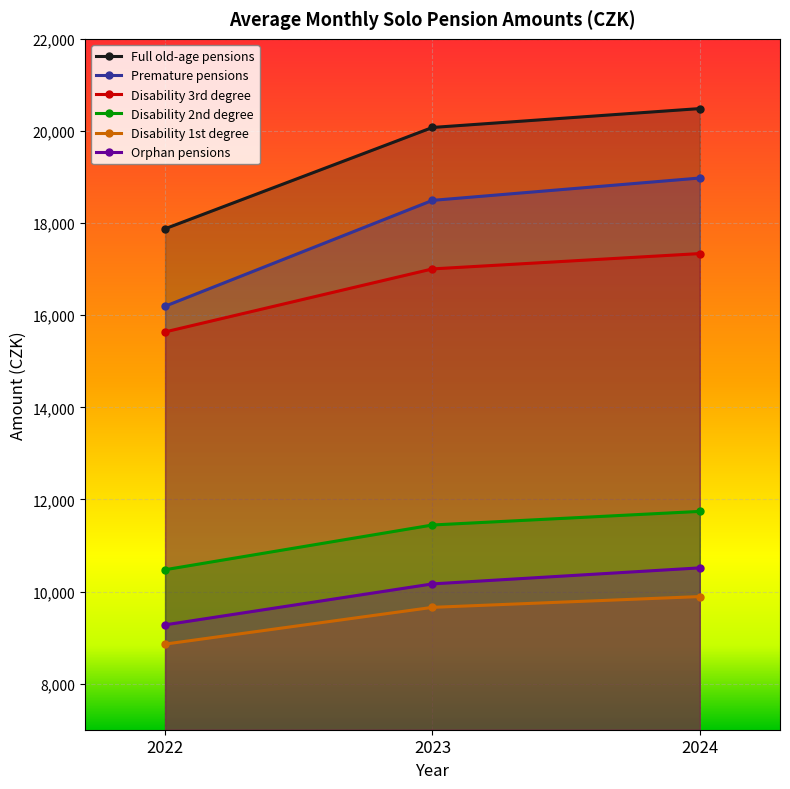

Which series changed the most between 2022 and 2023?

Premature pensions